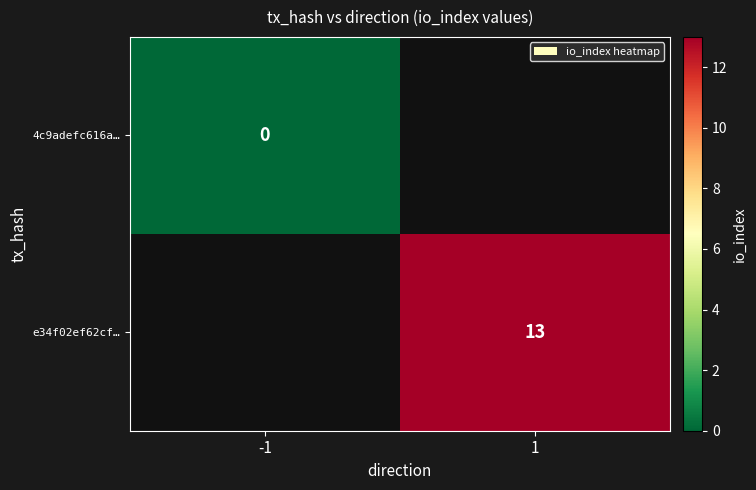

Between -1 and 1, which is larger?

1